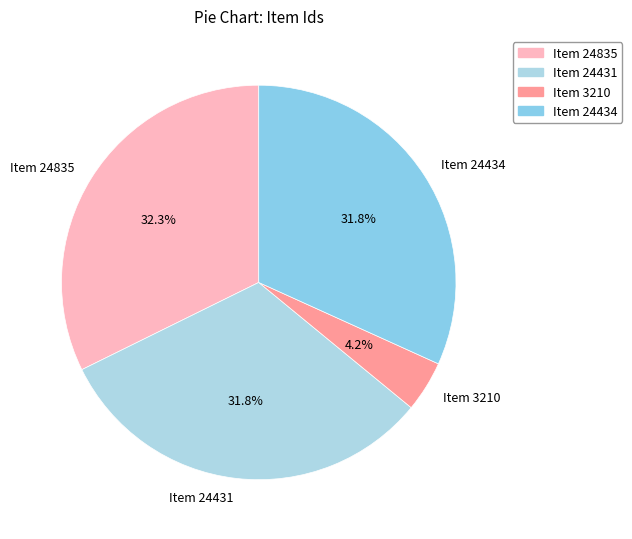

Between Item 24835 and Item 3210, which is larger?

Item 24835